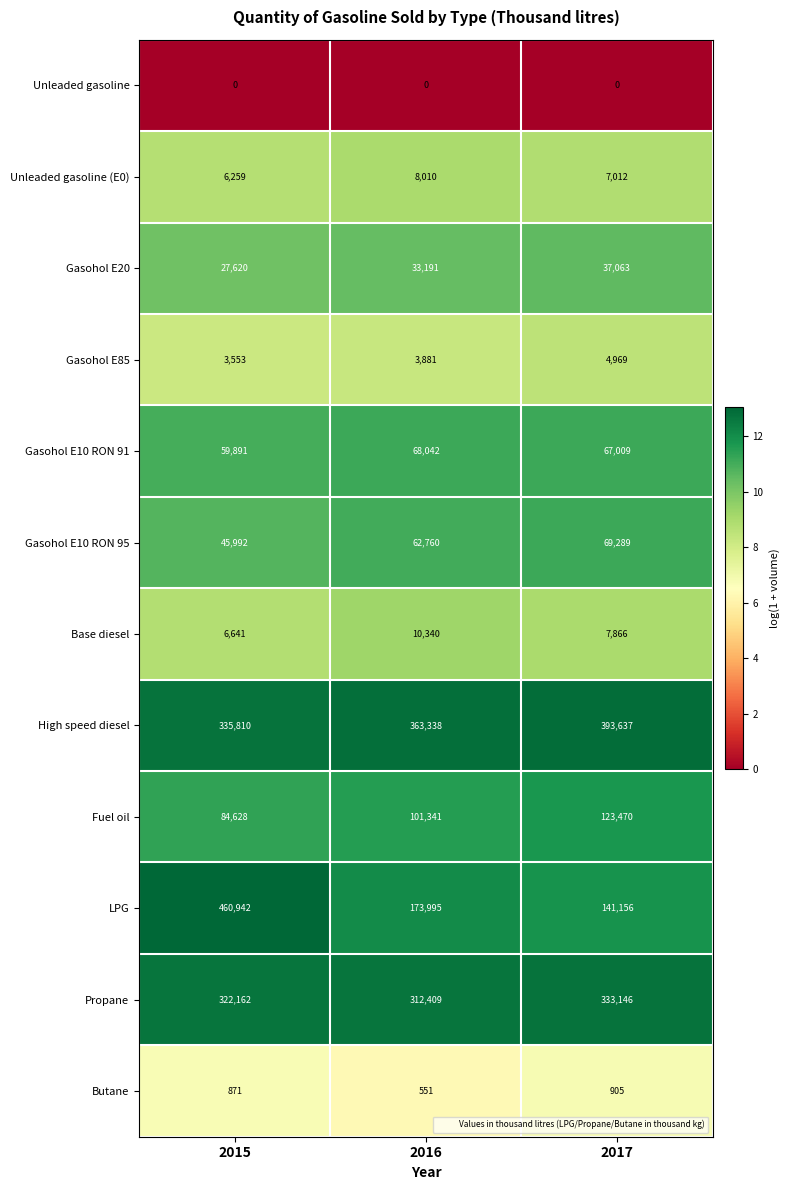

At which label does Unleaded gasoline (E0) first exceed 7012?

2016